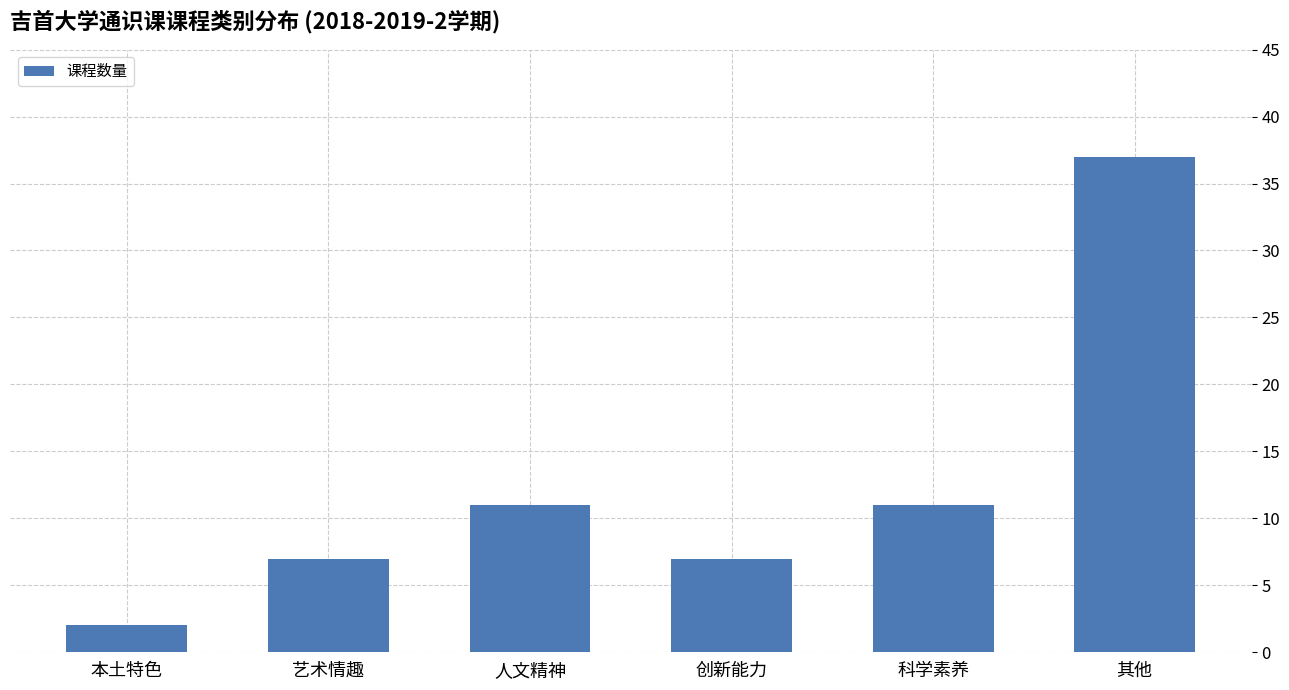

The chart shows a value of 2 at 本土特色. True or false?

True